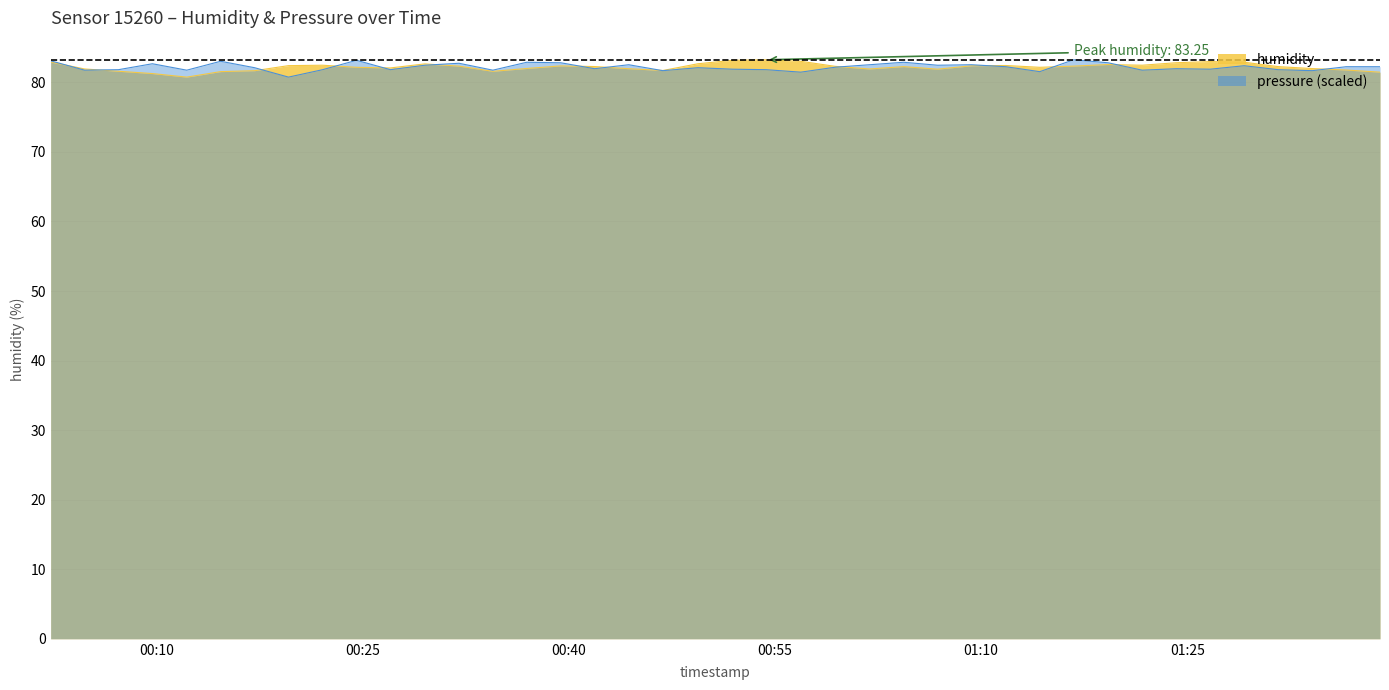

Between 2023-04-20T01:34:05 and 2023-04-20T01:24:12, which is larger?

2023-04-20T01:24:12